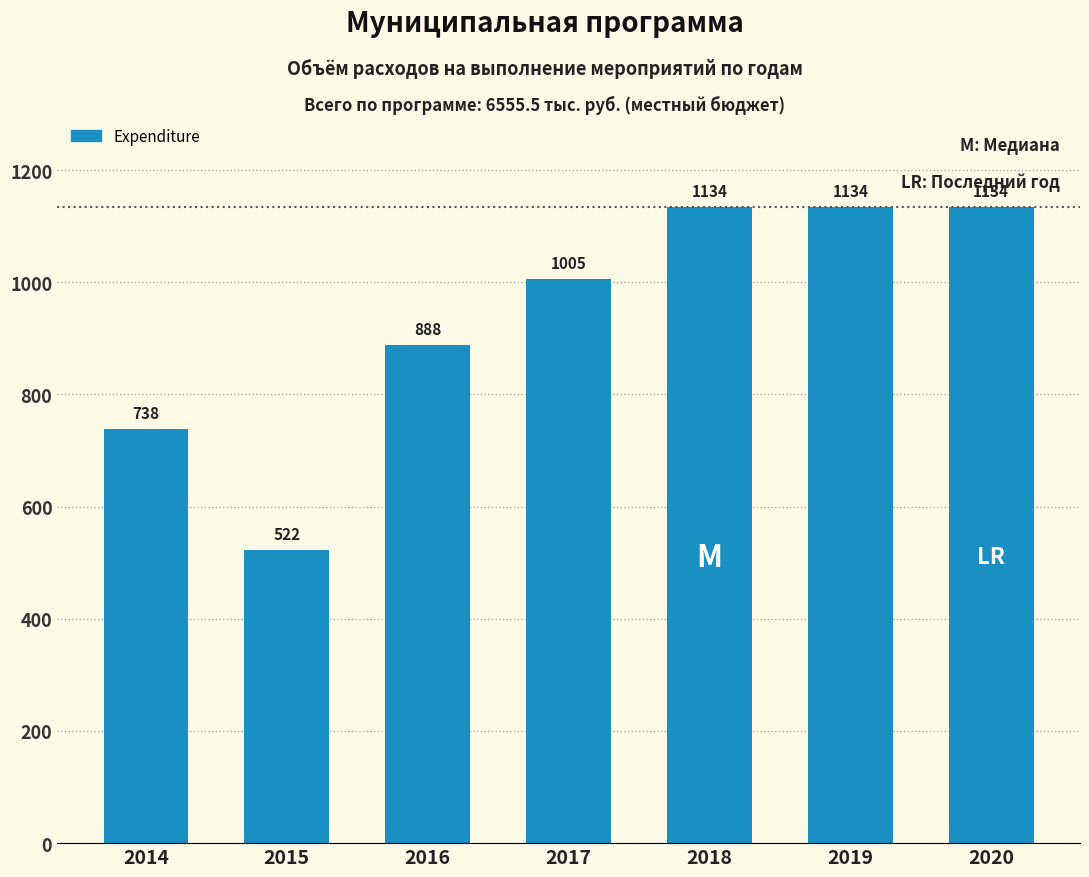

What is the ratio of the value at 2015 to the value at 2017?

0.5